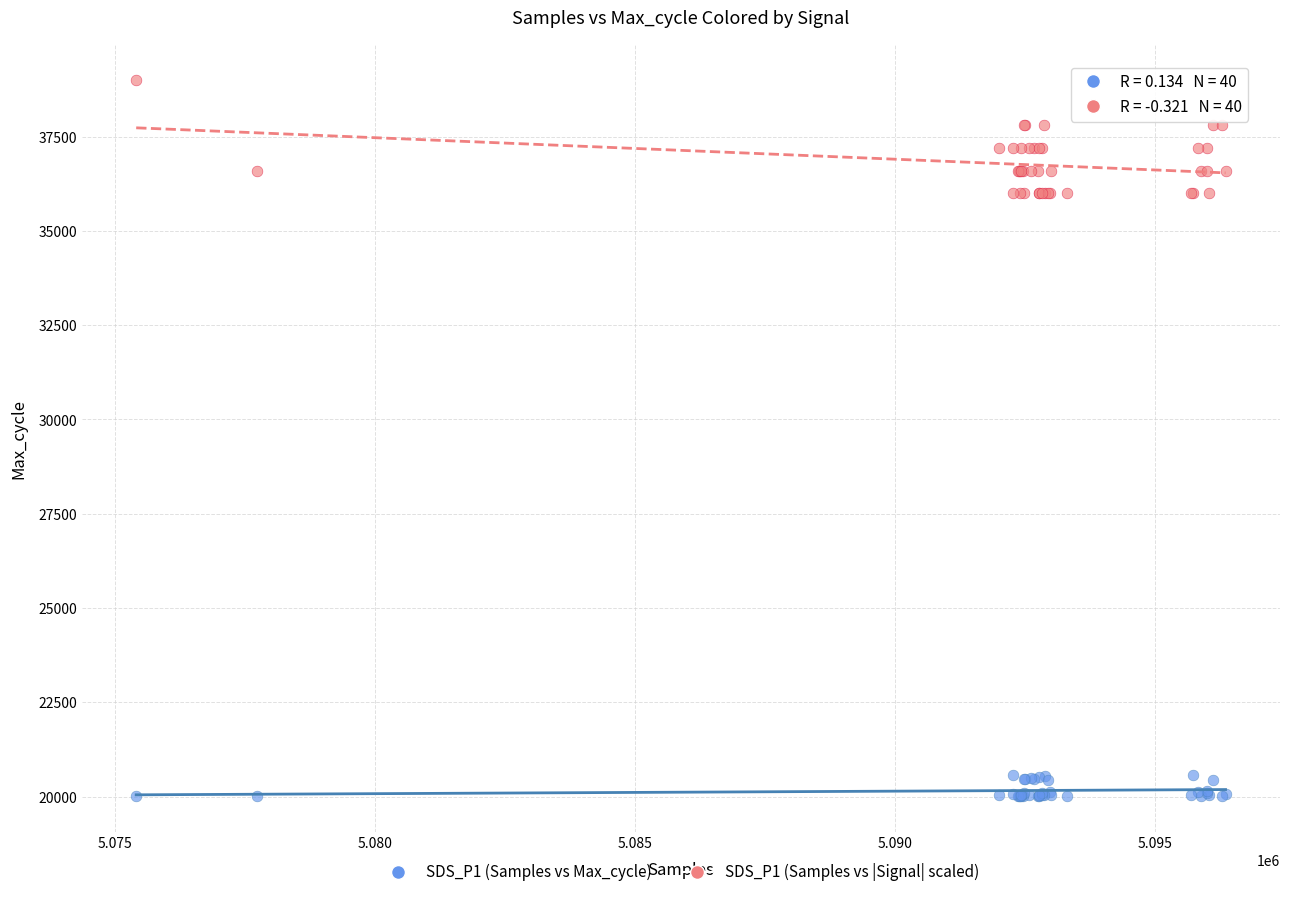

Which series has the largest Y range (max minus min)?

SDS_P1 (Samples vs |Signal| scaled)